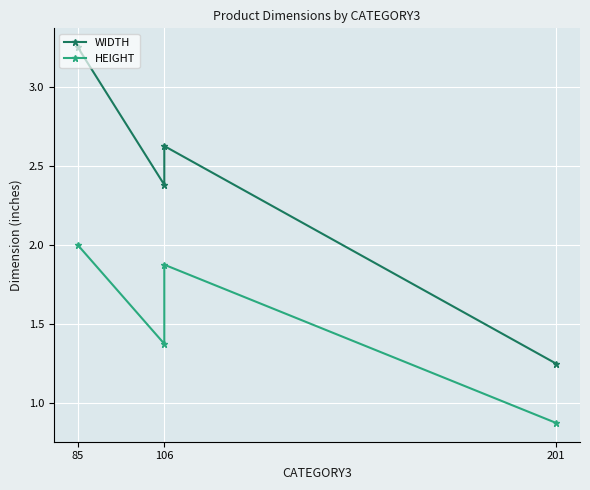

The value of HEIGHT at 106 is 1.4. True or false?

True